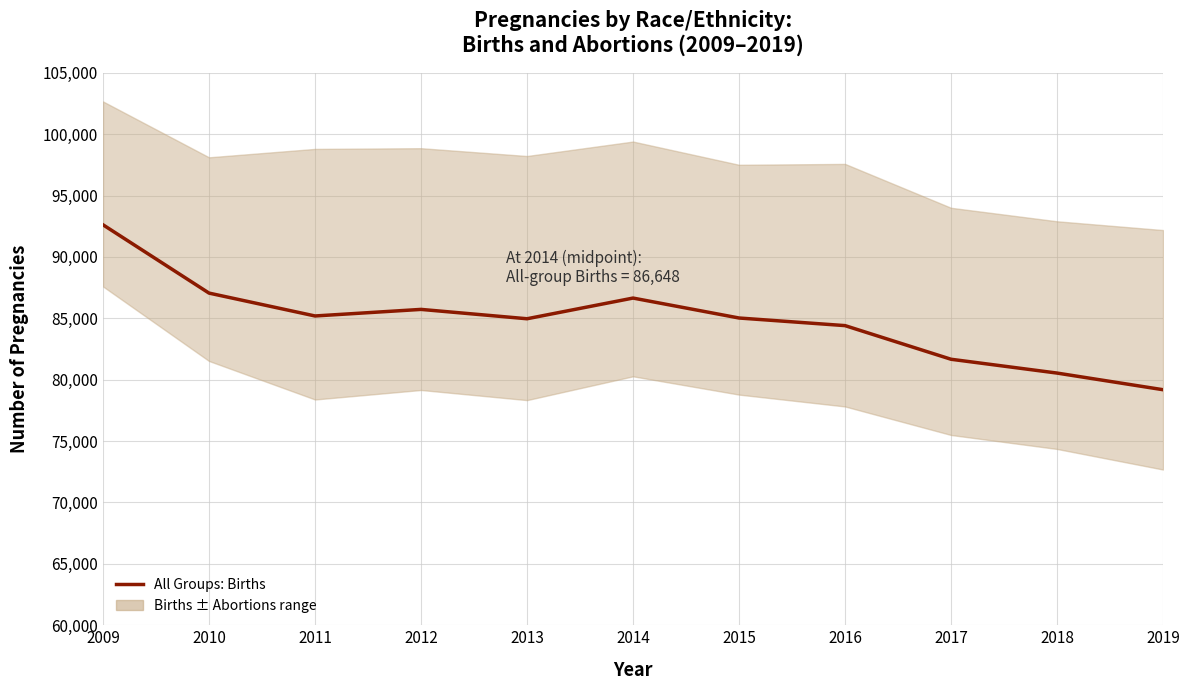

What value does the data have at 2012, to the nearest 50?

85700